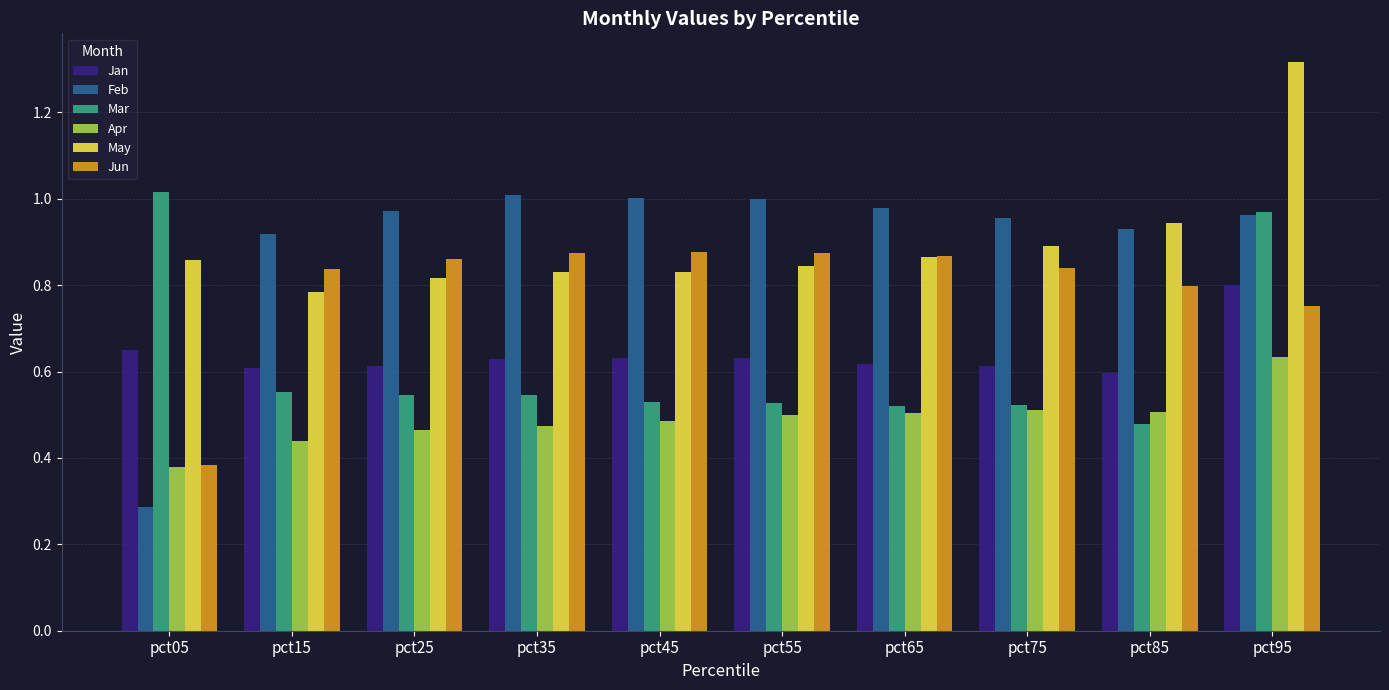

The May series shows 1.4 at pct05. True or false?

False